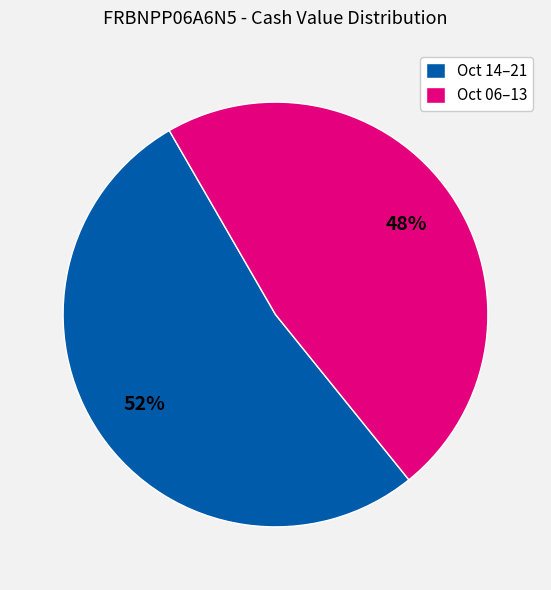

The Oct 14–21 slice represents 52% of the pie. True or false?

True